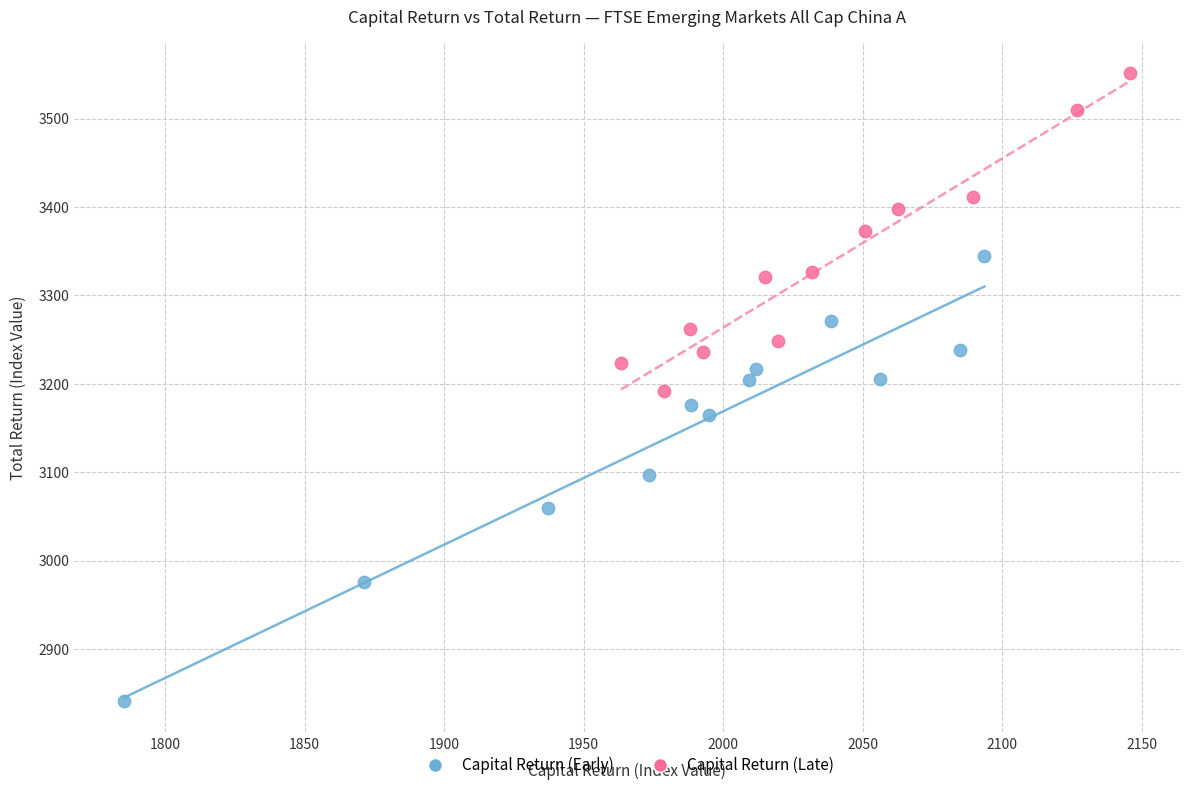

Which series has the largest Y range (max minus min)?

Capital Return (Early)